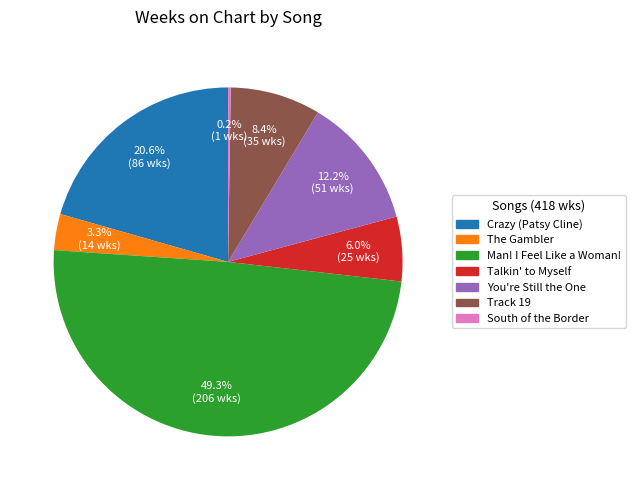

Does any single category account for the majority?

No